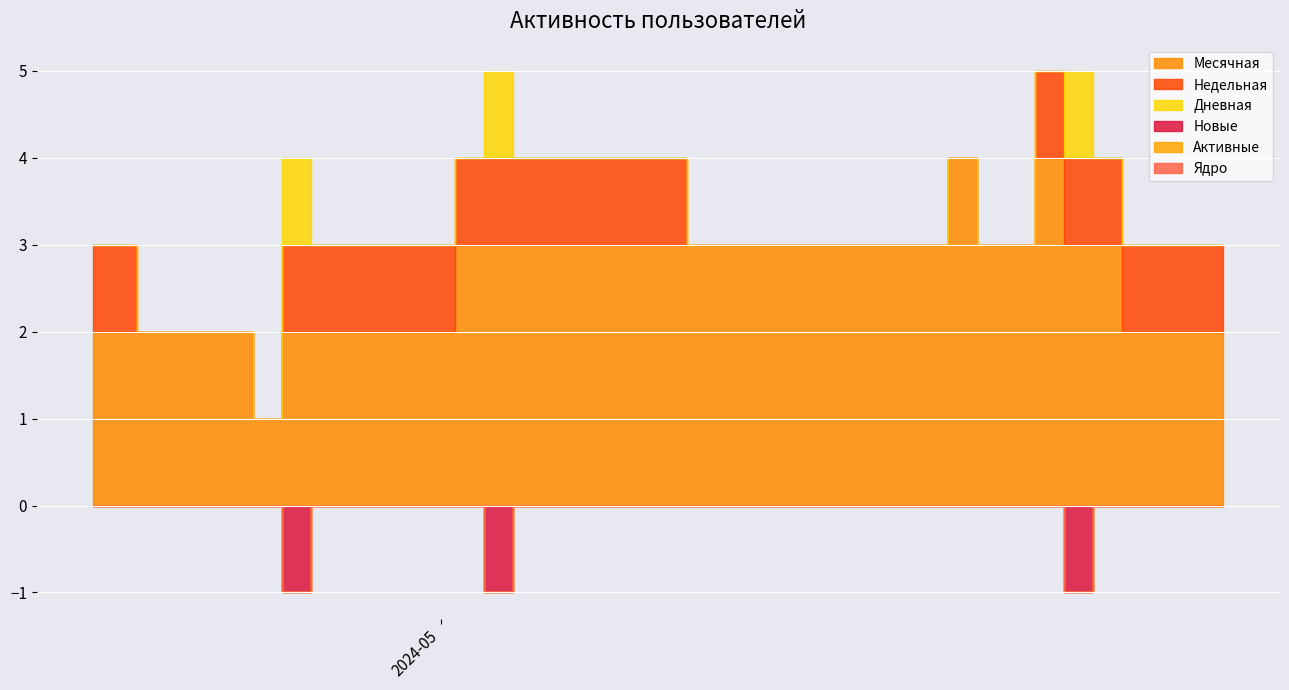

What are all the series names shown in the legend?

Месячная, Недельная, Дневная, Новые, Активные, Ядро